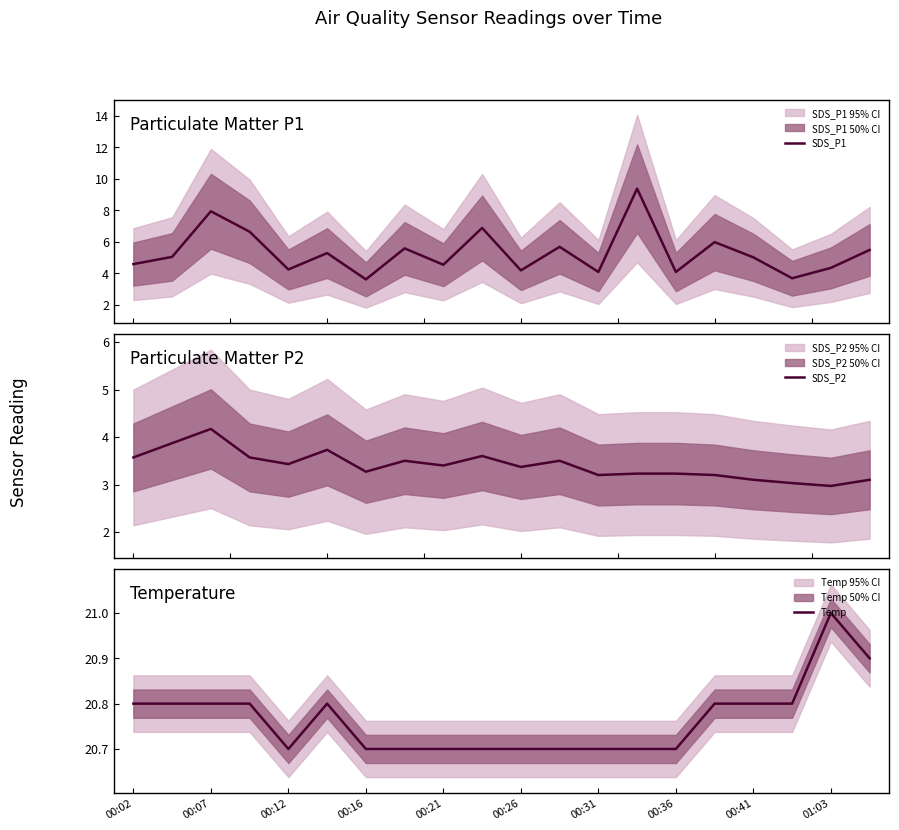

What is the lowest value of the SDS_P1 series?

3.6